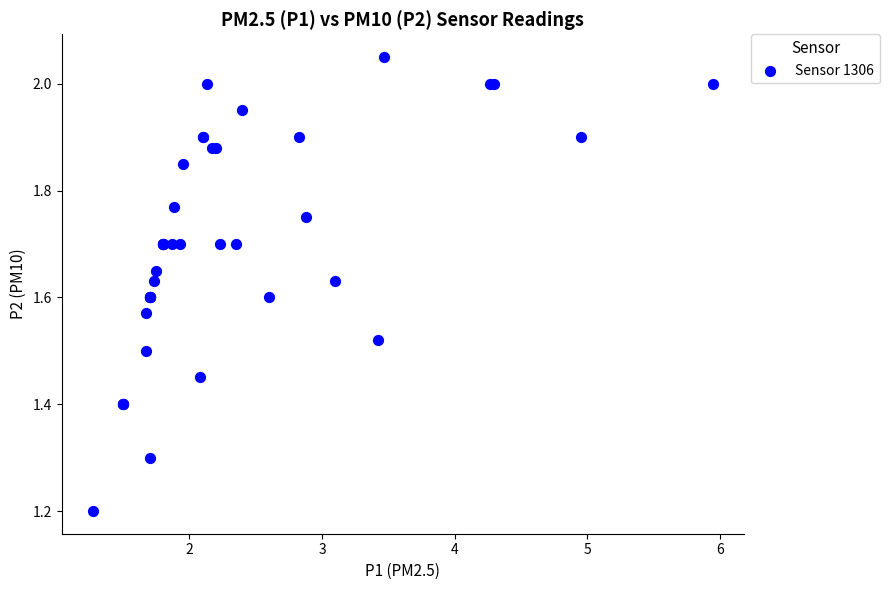

What Y value in the scatter plot is closest to 1?

1.2